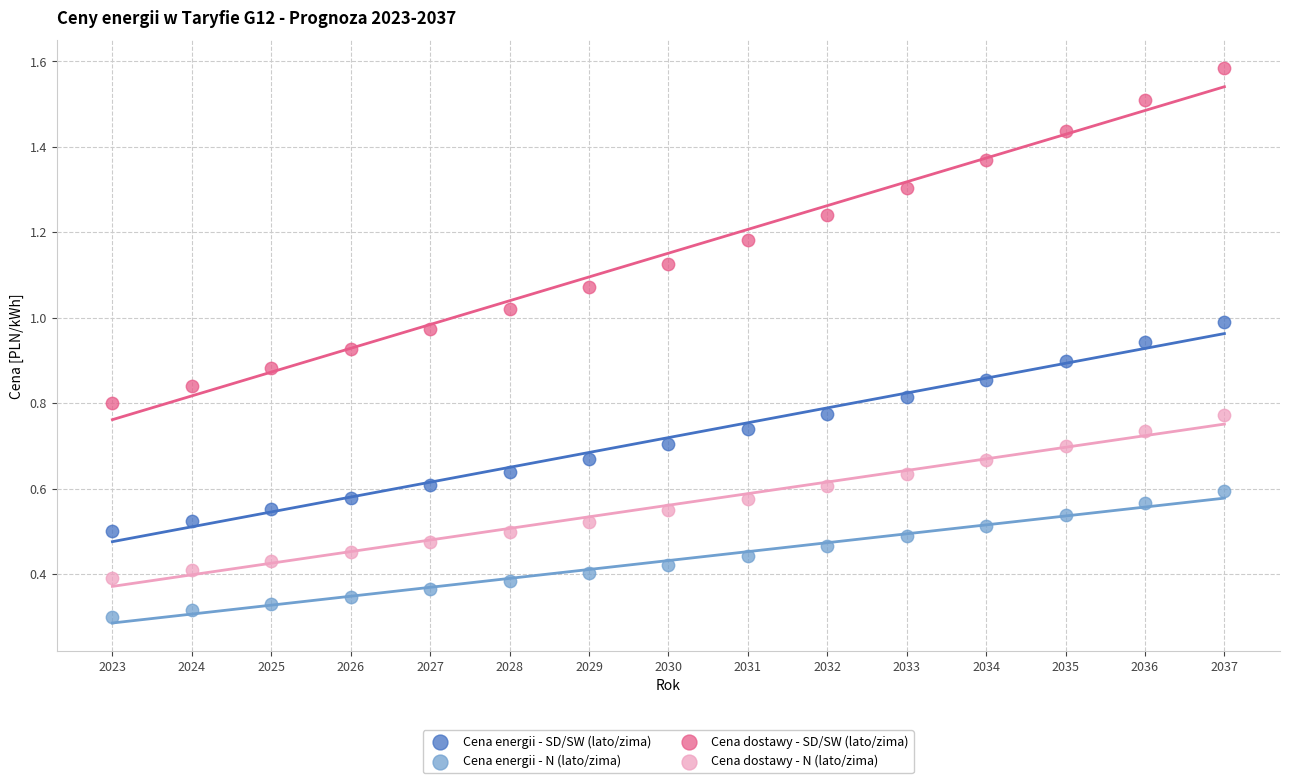

What is the X range (max minus min) for the scatter plot?

14.0